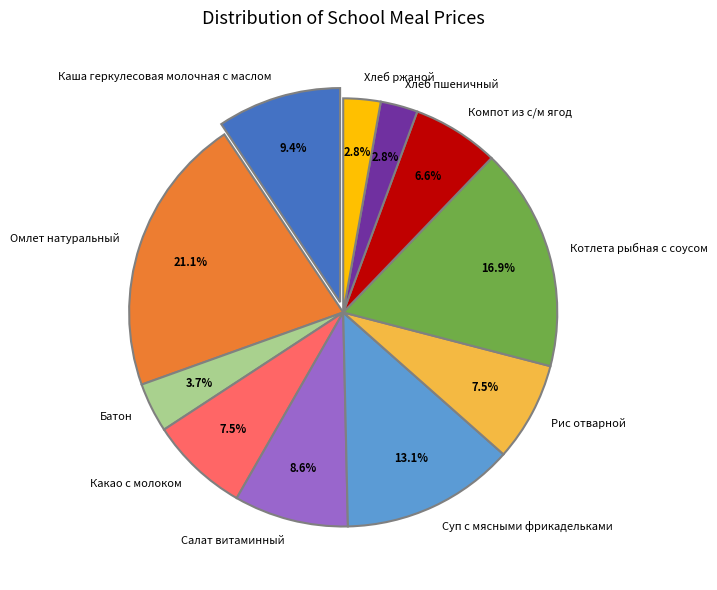

True or false: Батон accounts for 4% of the total.

True